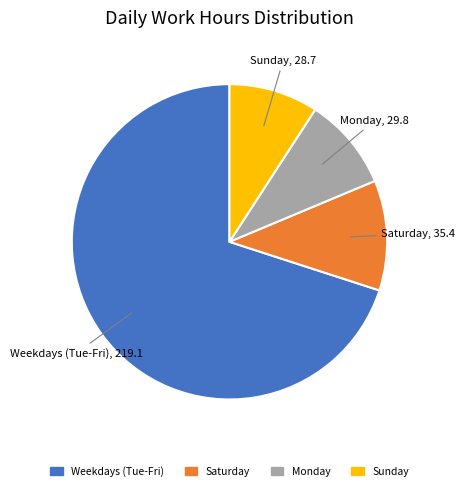

Count the number of slices in the pie.

4